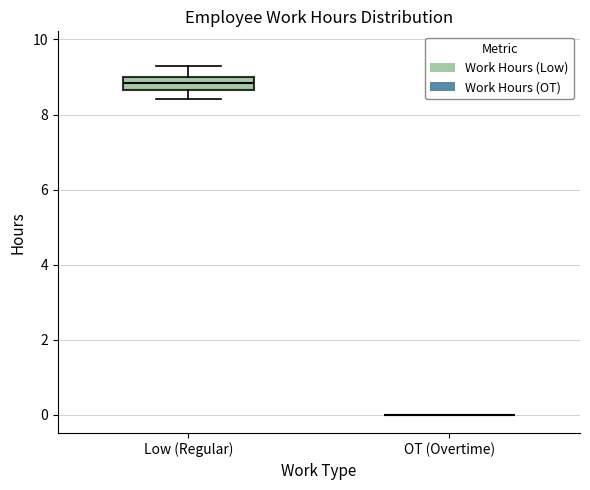

Comparing the boxes themselves (not the whiskers), which one is the tallest?

Low (Regular)